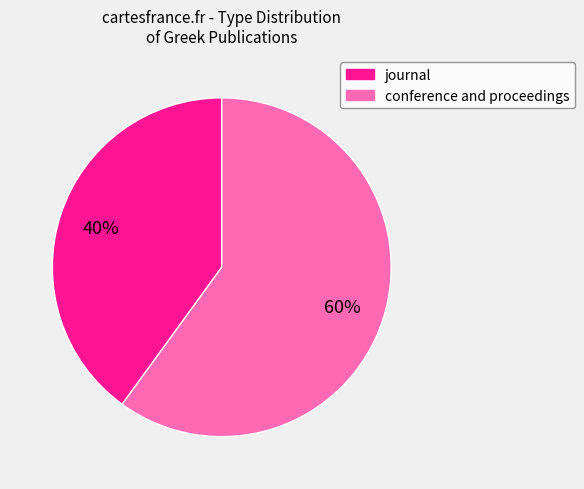

Approximately how many times larger is the value at journal compared to conference and proceedings?

0.7